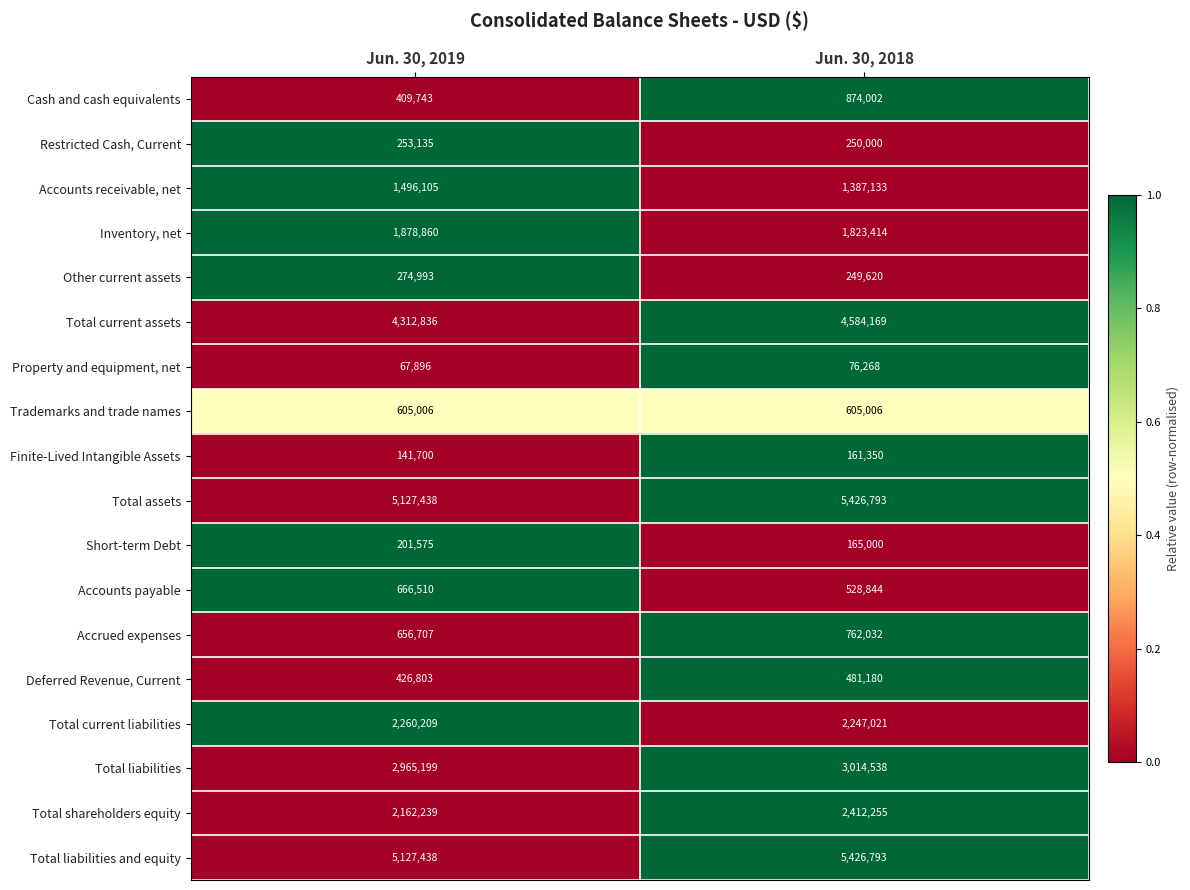

Rank the categories by Cash and cash equivalents value from lowest to highest.

Jun. 30, 2019, Jun. 30, 2018